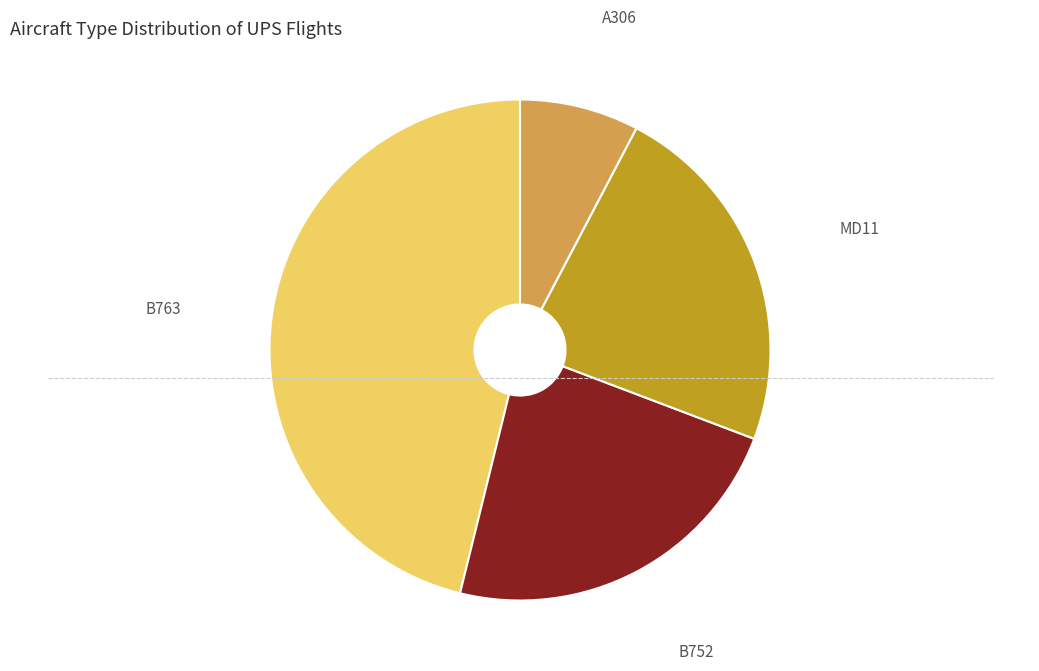

Is there a majority slice in this chart?

No